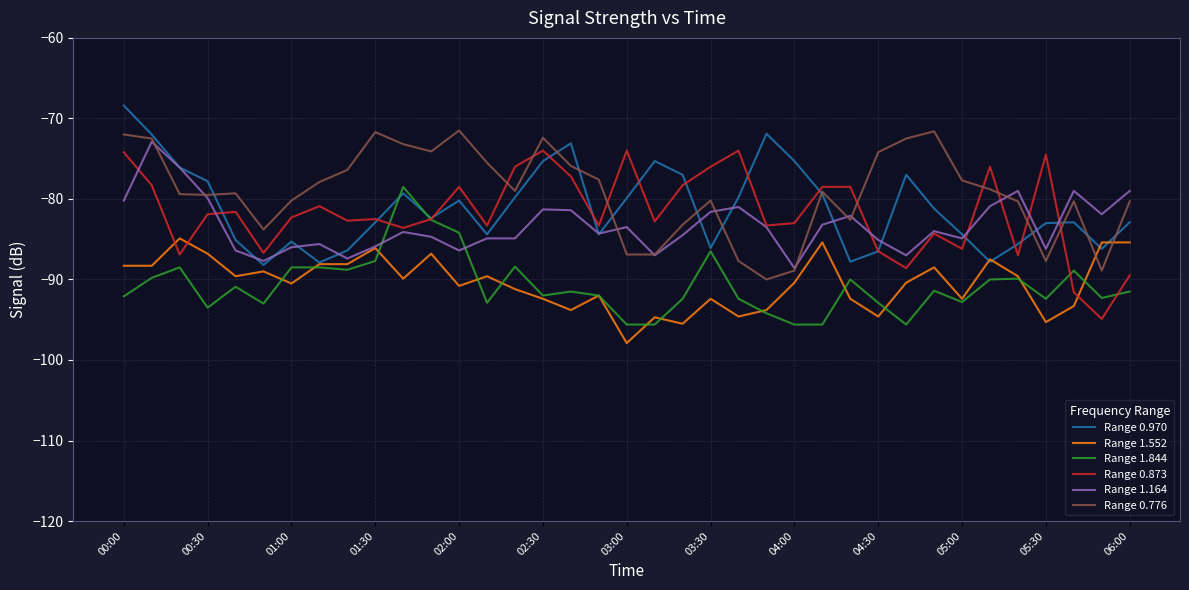

True or false: Range 0.776 and Range 1.844 cross at least once.

False